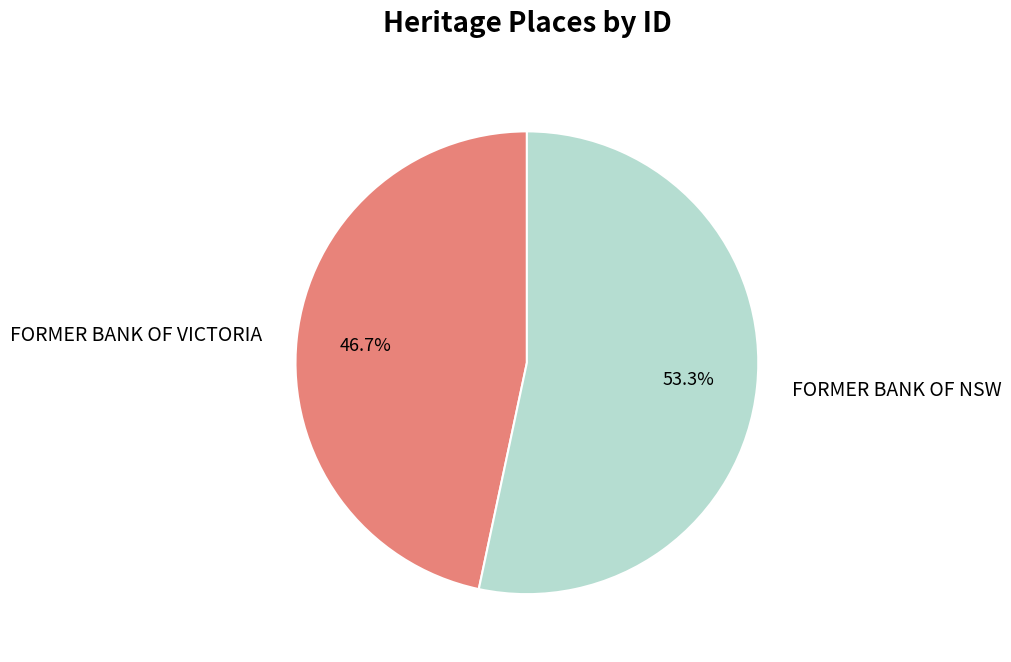

Which category accounts for the majority?

FORMER BANK OF NSW